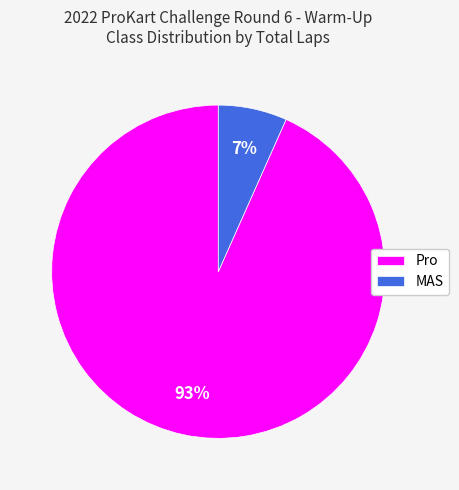

Which category accounts for the majority?

Pro